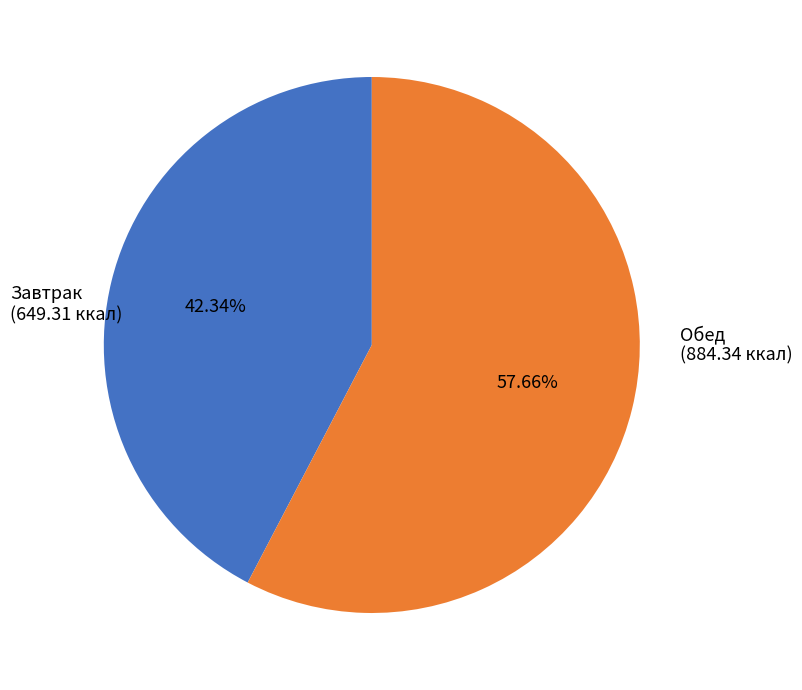

Is there any slice that represents more than half of the pie?

Yes